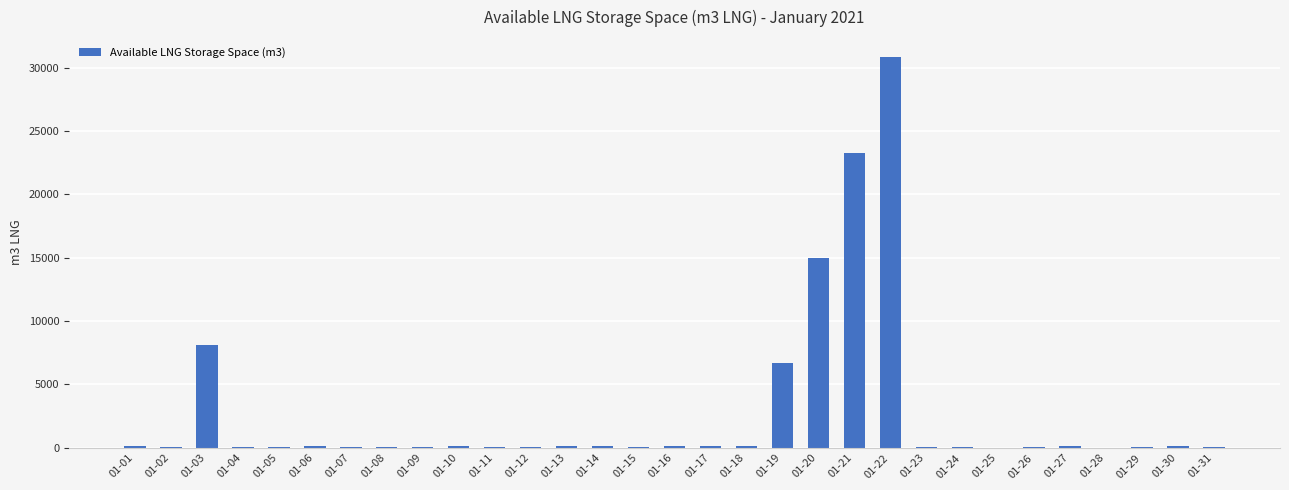

How many distinct data groups are displayed?

1